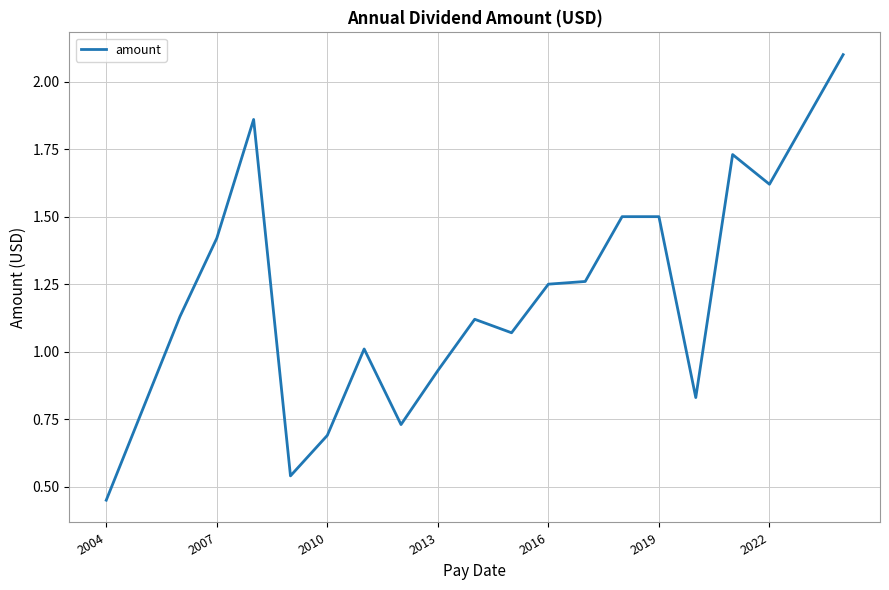

Does the chart display data point markers on the line(s)?

No